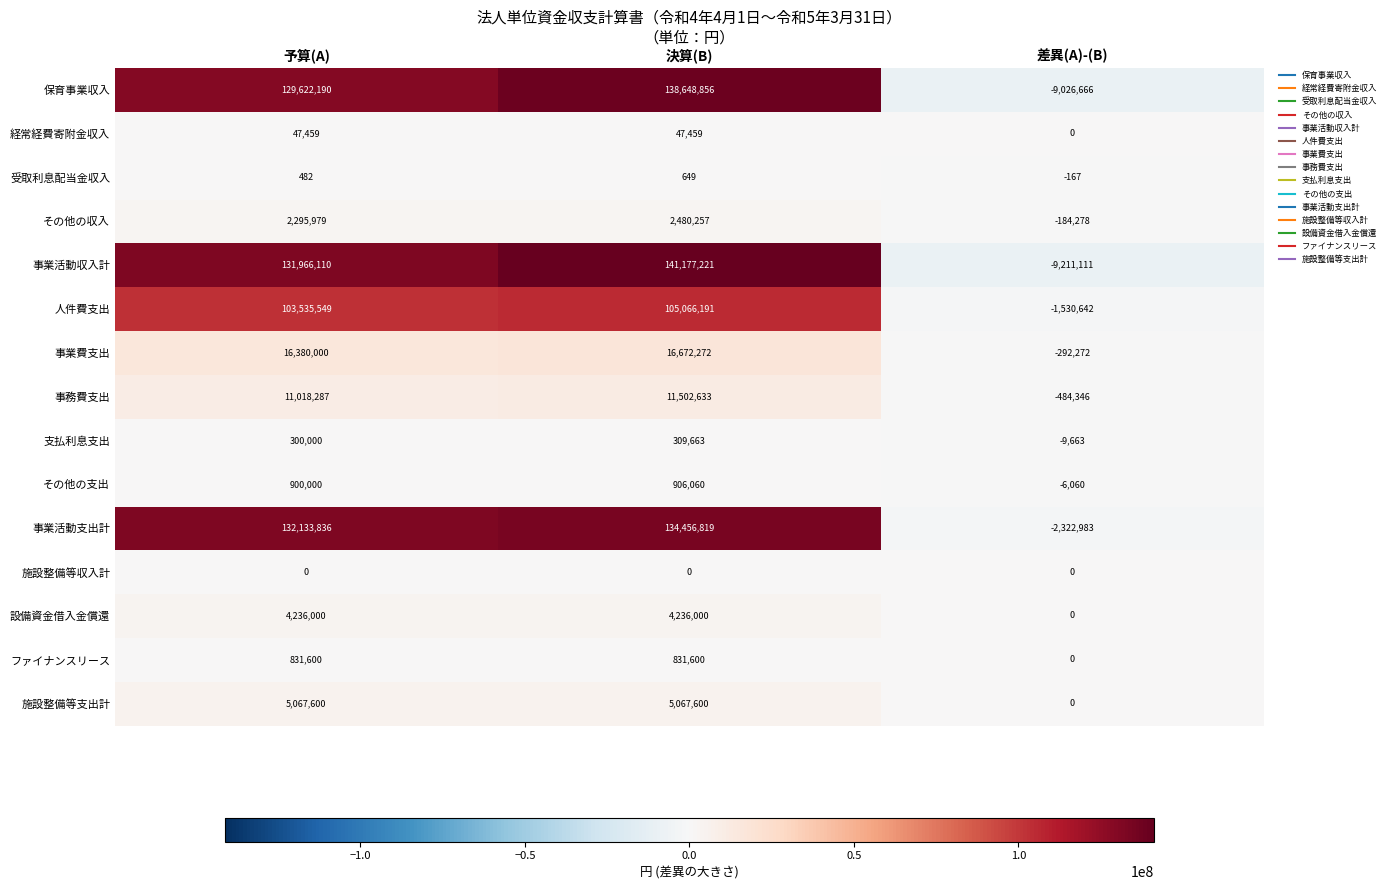

Rank the series at 予算(A) from highest to lowest value.

事業活動支出計, 事業活動収入計, 保育事業収入, 人件費支出, 事業費支出, 事務費支出, 施設整備等支出計, 設備資金借入金償還, その他の収入, その他の支出, ファイナンスリース, 支払利息支出, 経常経費寄附金収入, 受取利息配当金収入, 施設整備等収入計